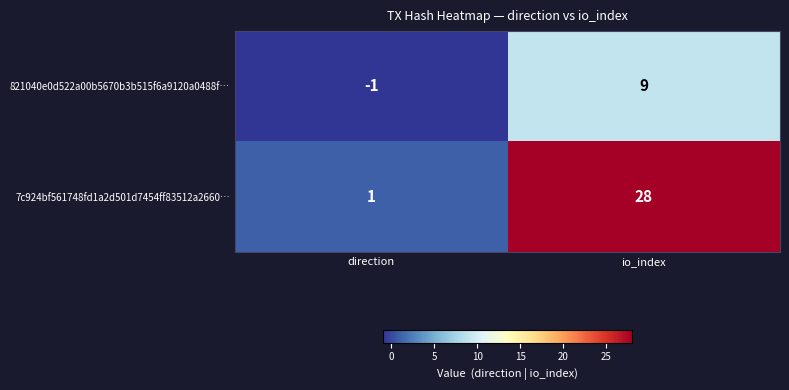

At which label does 821040e0d522a00b5670b3b515f6a9120a0488f… reach its minimum?

direction